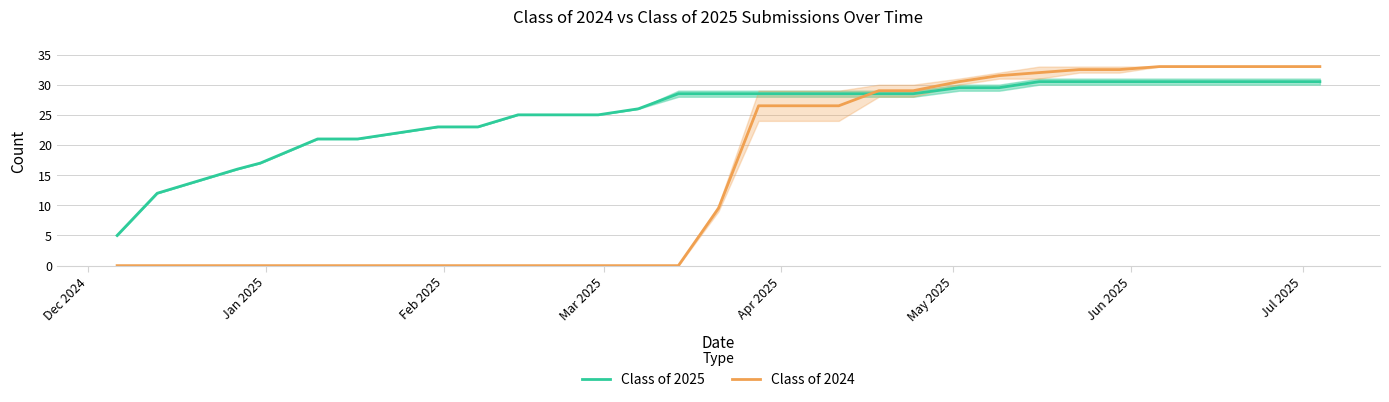

How many values in the Class of 2025 series are below 28?

14